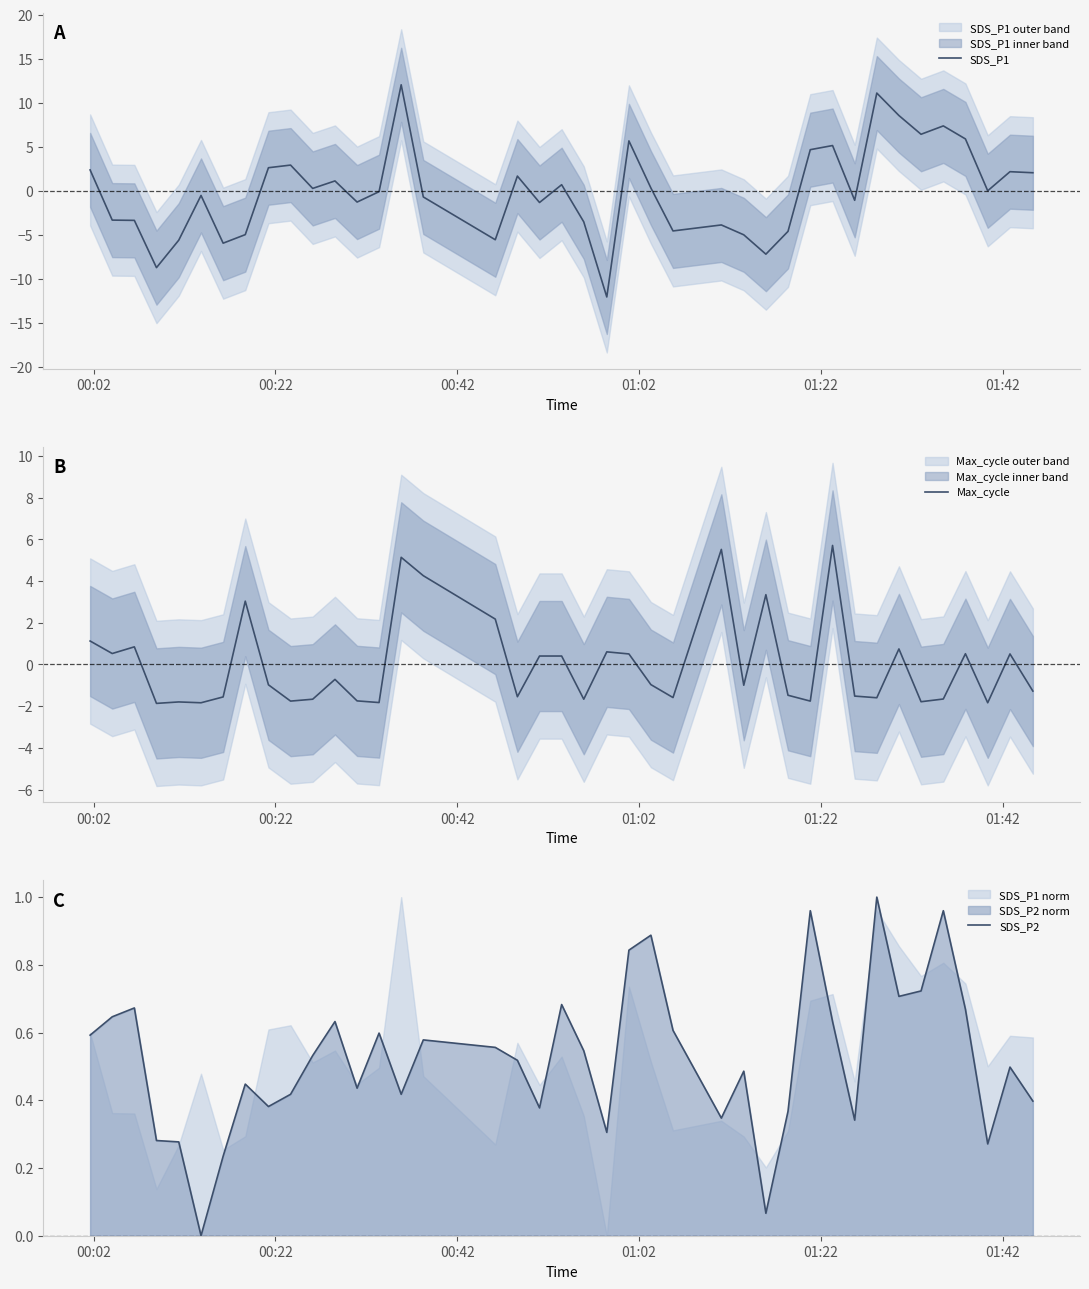

List the series in order of their peak value, lowest first.

SDS_P2, Max_cycle, SDS_P1